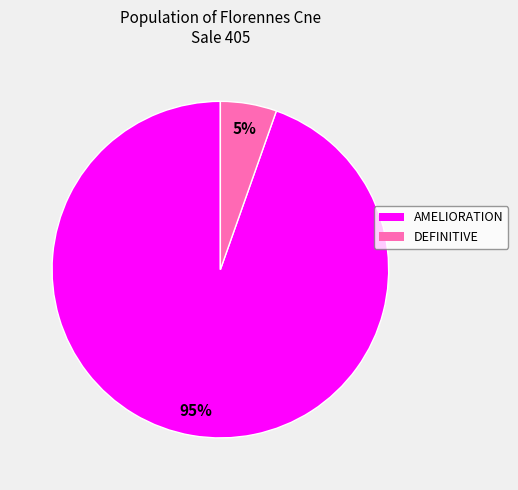

Count the number of slices in the pie.

2